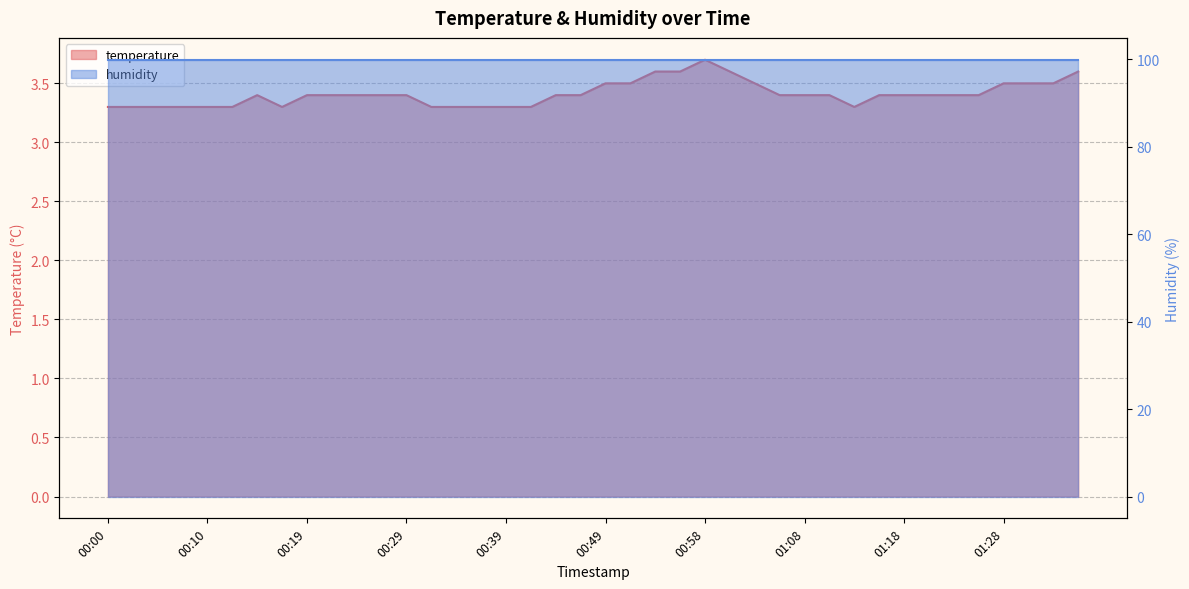

Reading left to right, extract all data points from this chart.

00:00=3.3	00:02=3.3	00:05=3.3	00:07=3.3	00:10=3.3	00:12=3.3	00:14=3.4	00:17=3.3	00:19=3.4	00:22=3.4	00:24=3.4	00:27=3.4	00:29=3.4	00:32=3.3	00:34=3.3	00:36=3.3	00:39=3.3	00:41=3.3	00:44=3.4	00:46=3.4	00:49=3.5	00:51=3.5	00:54=3.6	00:56=3.6	00:58=3.7	01:01=3.6	01:03=3.5	01:06=3.4	01:08=3.4	01:11=3.4	01:13=3.3	01:16=3.4	01:18=3.4	01:21=3.4	01:23=3.4	01:26=3.4	01:28=3.5	01:30=3.5	01:33=3.5	01:35=3.6